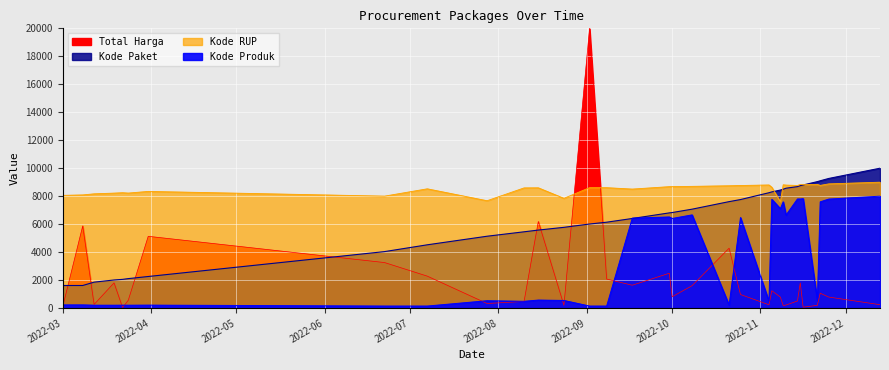

What is the difference between the second highest and second lowest values in the Kode Produk series?

7682.7